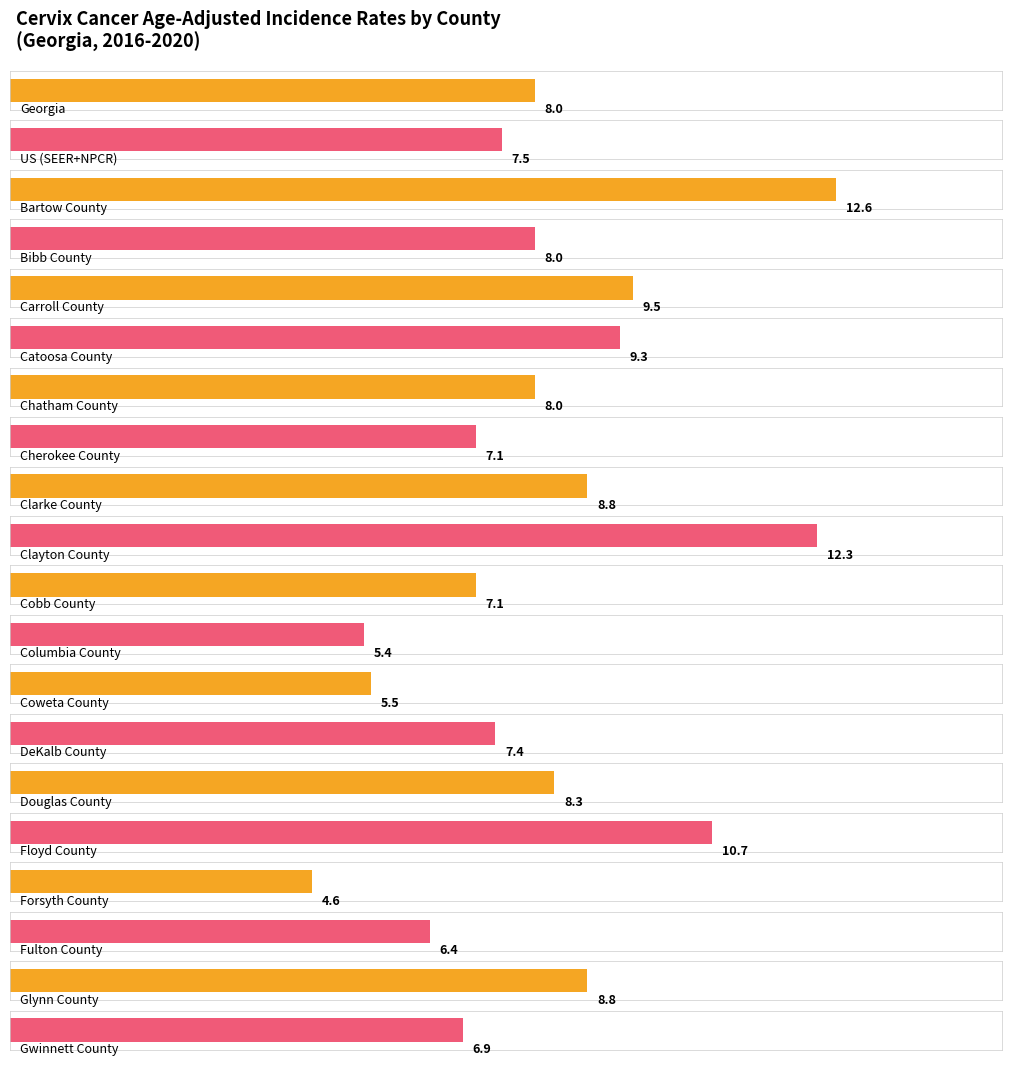

Which label corresponds to the smallest value in the chart?

Forsyth County